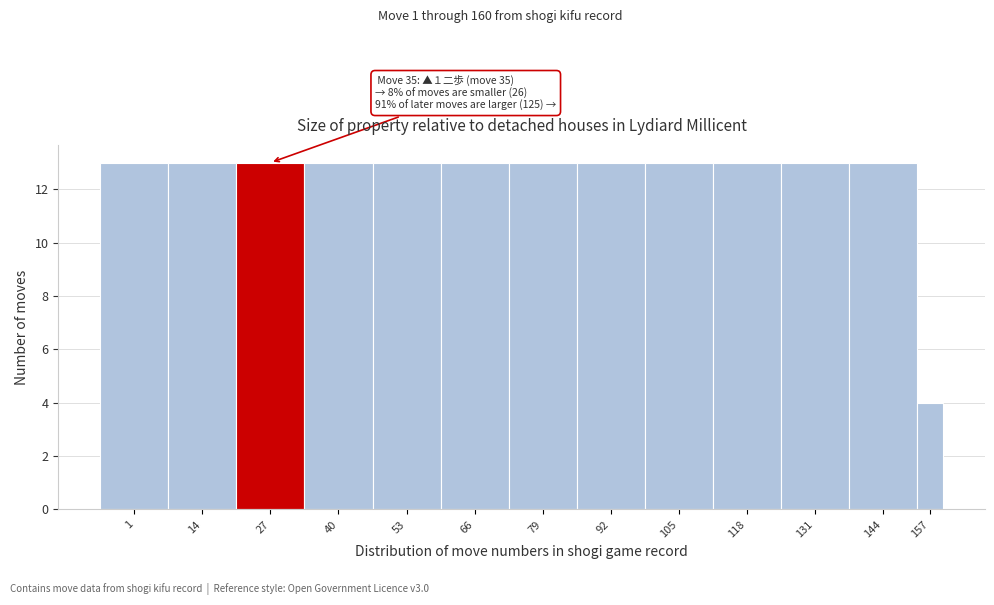

Reading left to right, list all the values displayed in this chart.

13	13	13	13	13	13	13	13	13	13	13	13	4